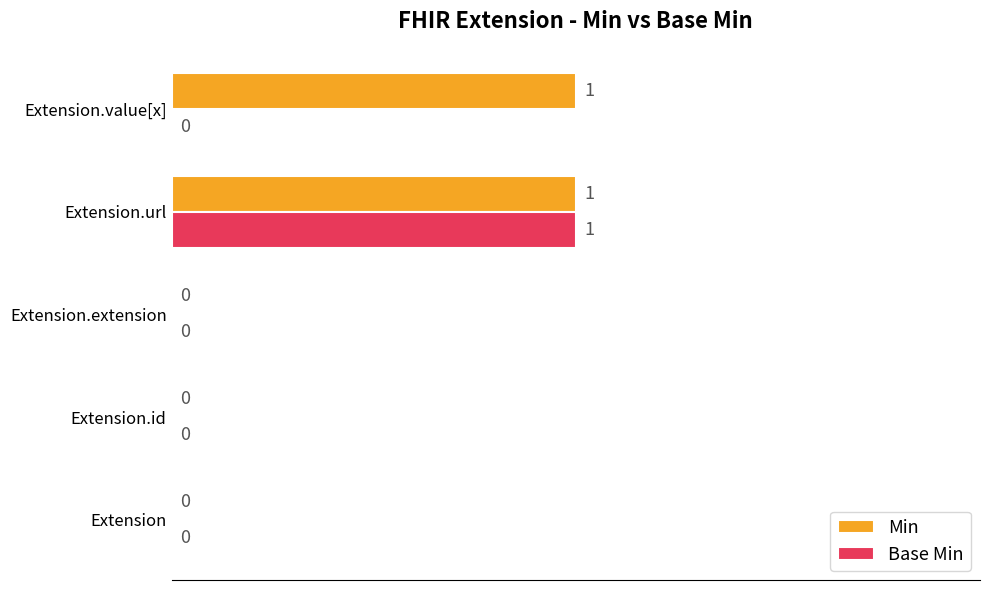

What are all the series names shown in the legend?

Min, Base Min